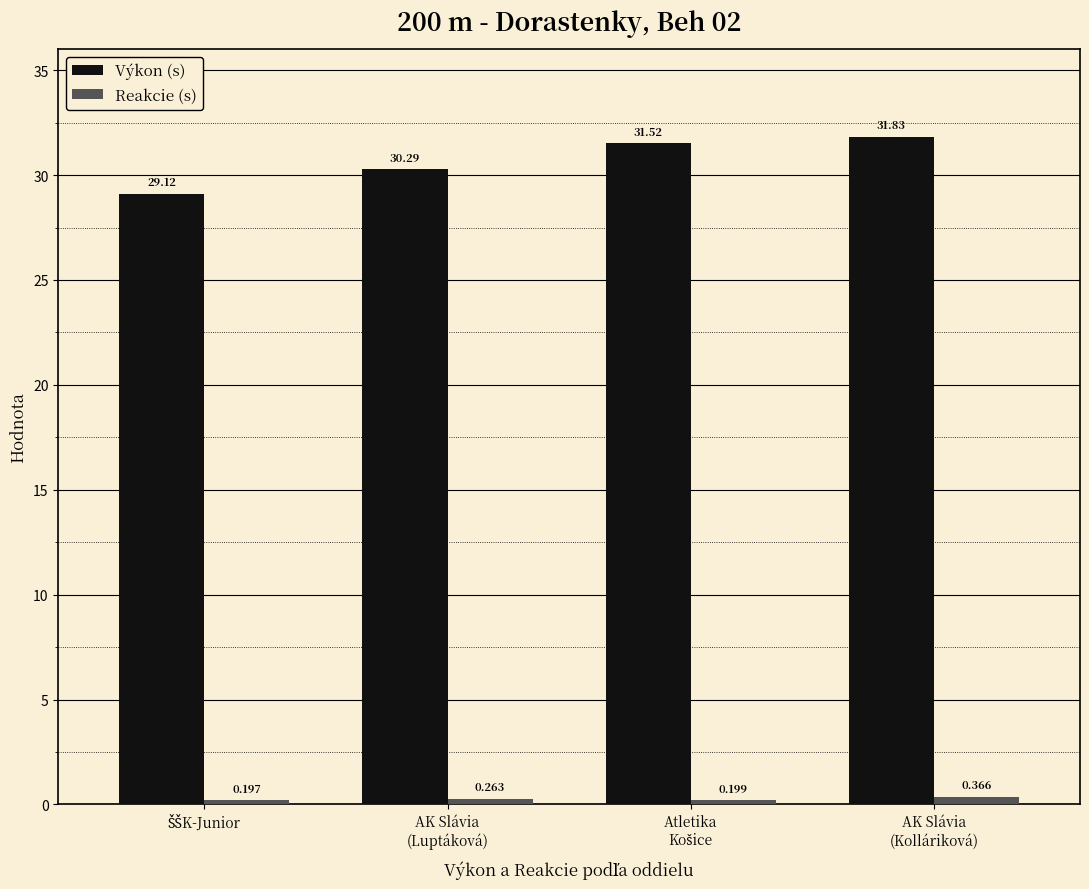

Which series has the largest total across all categories?

Výkon (s)